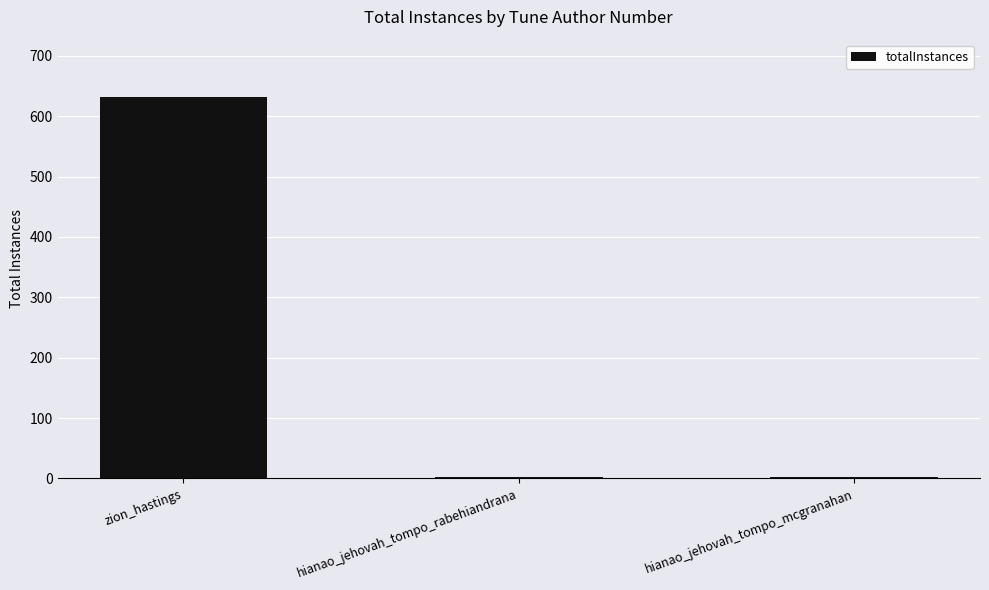

Count the number of categories in the chart.

3